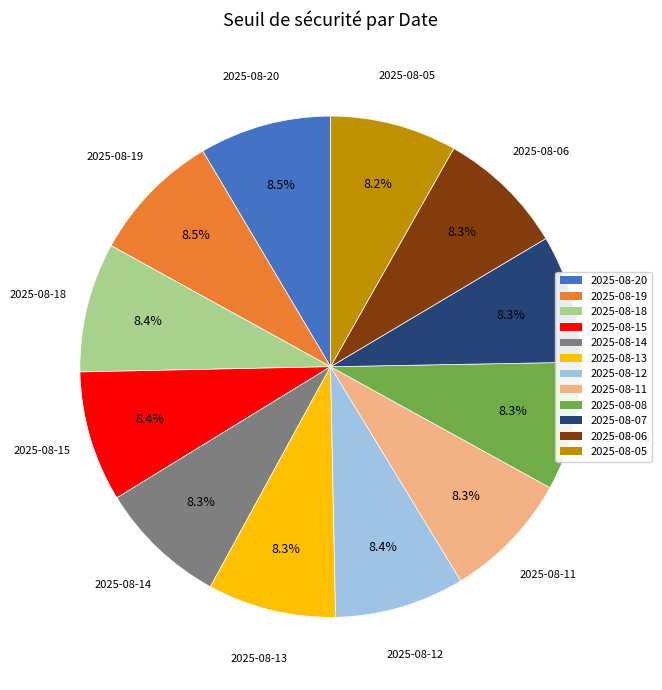

What portion of the pie excludes 2025-08-06?

91.7%